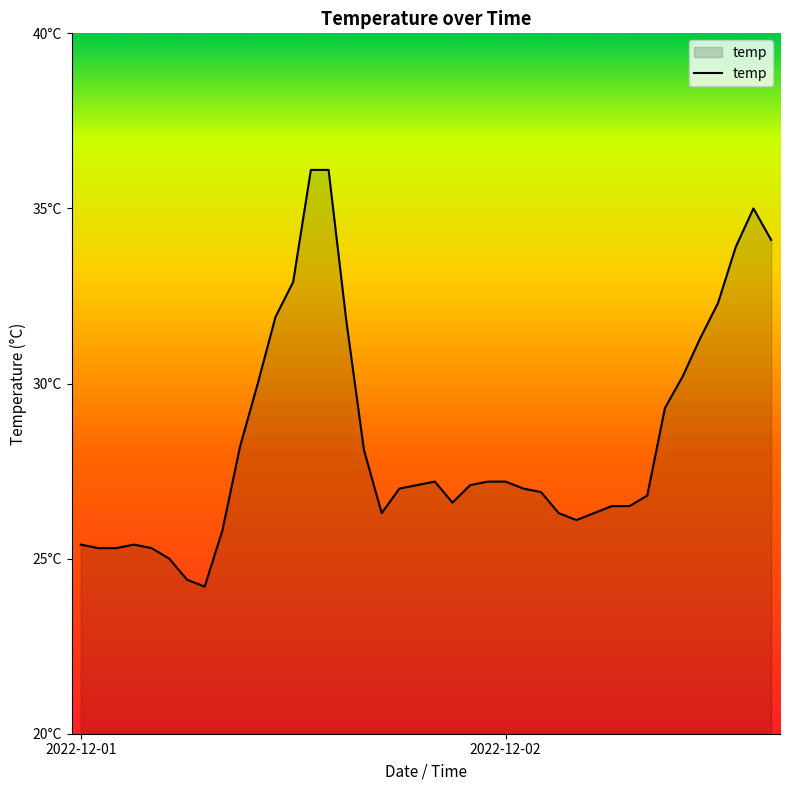

How many values exceed 27?

20